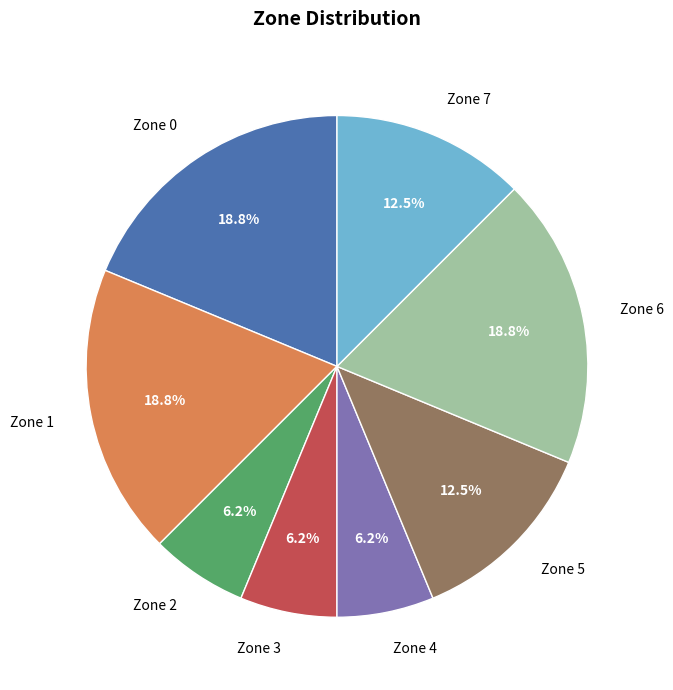

What percentage is the Zone 6 slice, to the nearest percent?

19%